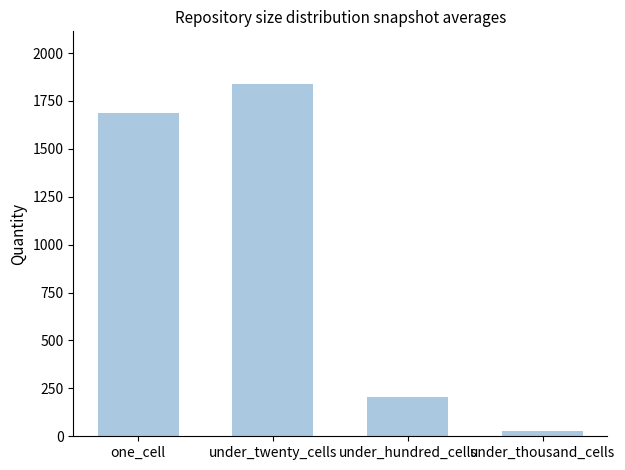

How many bars are there in total?

4